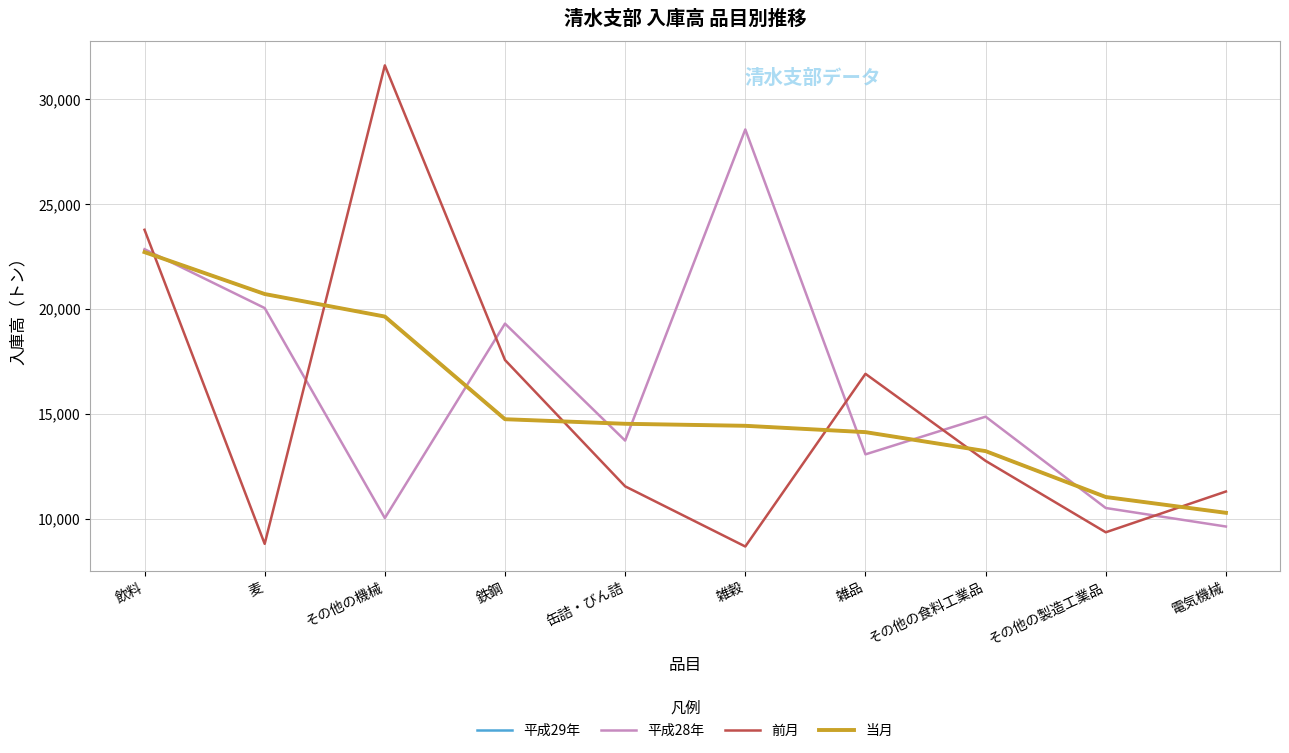

Which series changed the most between 鉄鋼 and 缶詰・びん詰?

前月